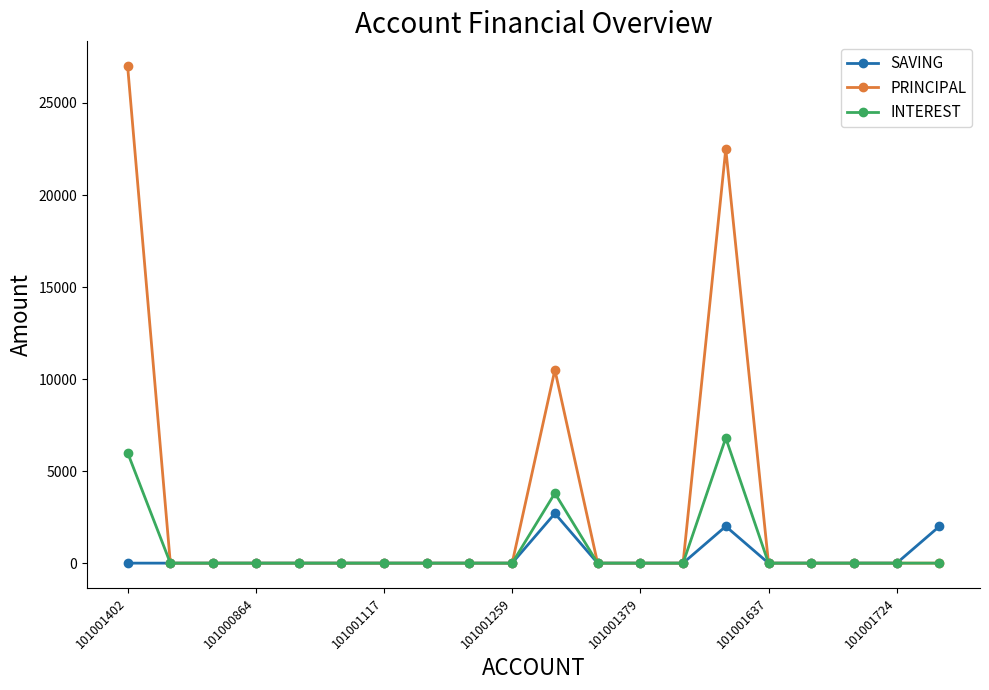

True or false: INTEREST has more than 0 points higher than both neighbors.

True